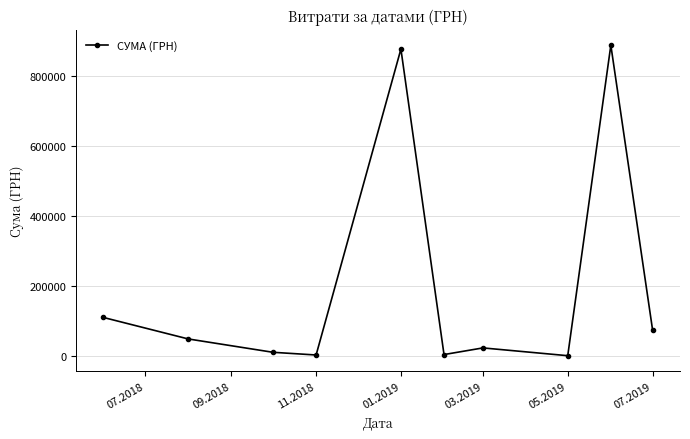

How many points are higher than both their immediate neighbors (excluding endpoints)?

3